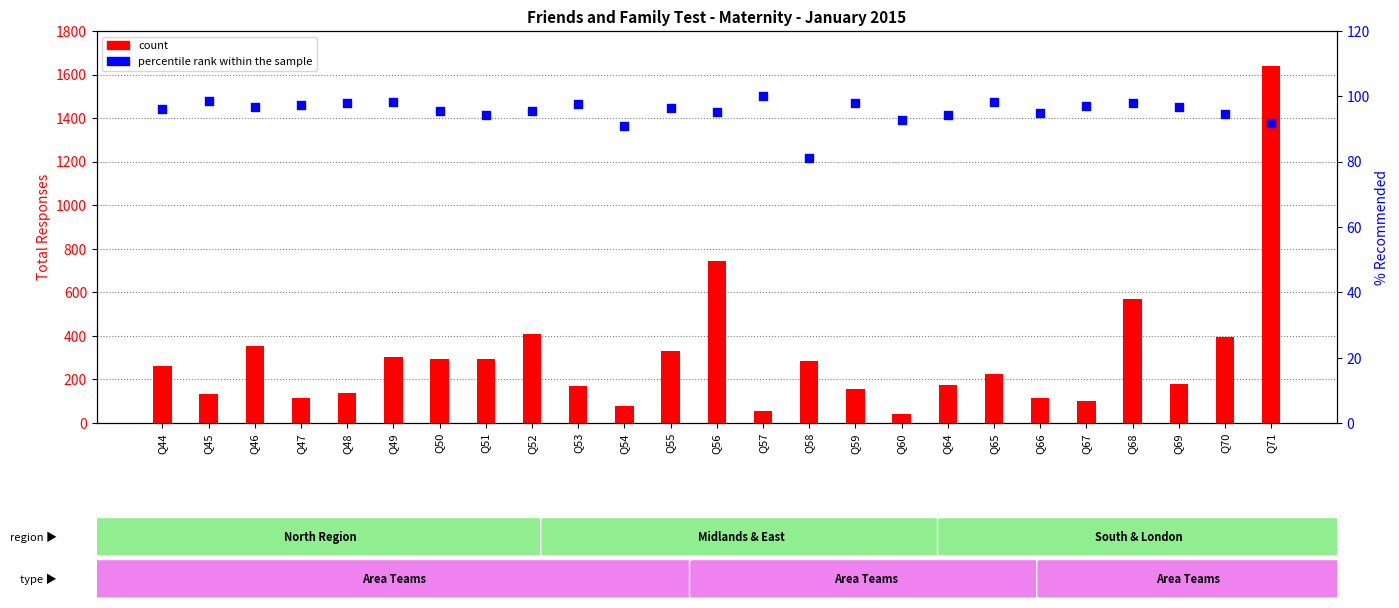

Which series contains the lowest Y value?

count